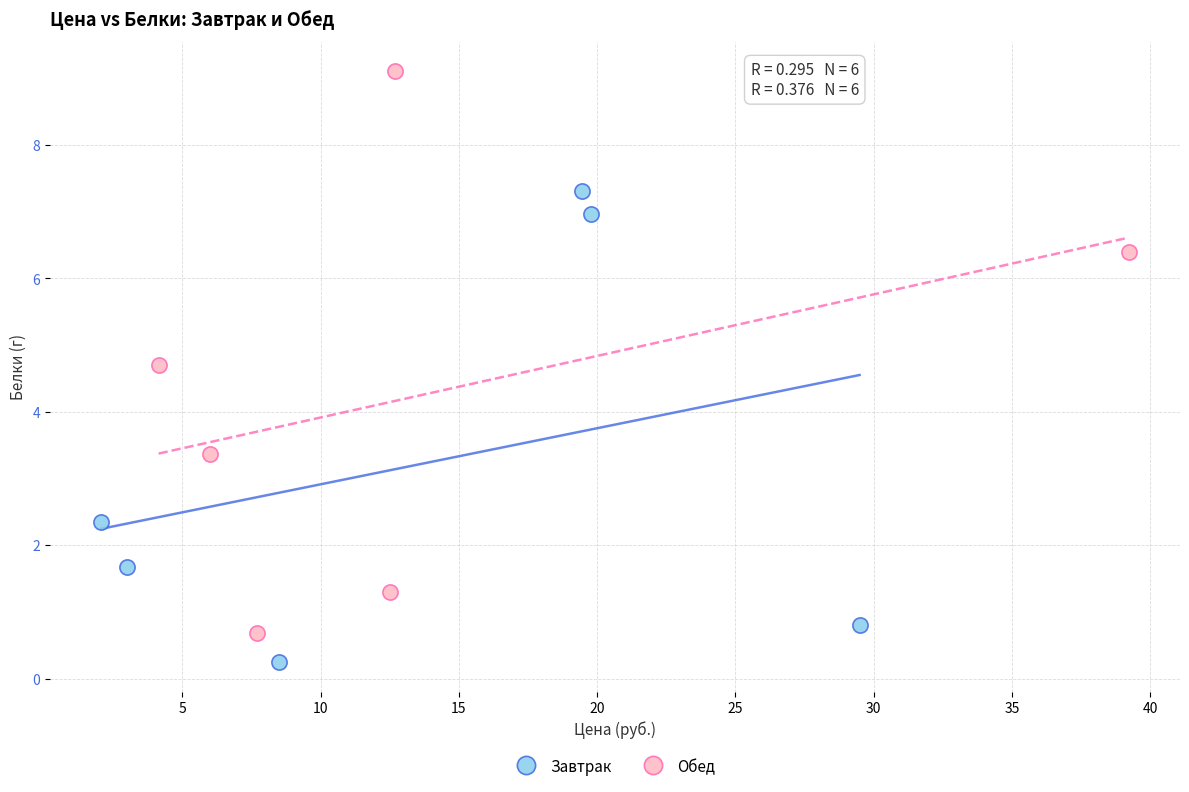

Which series has the widest spread of Y values?

Обед